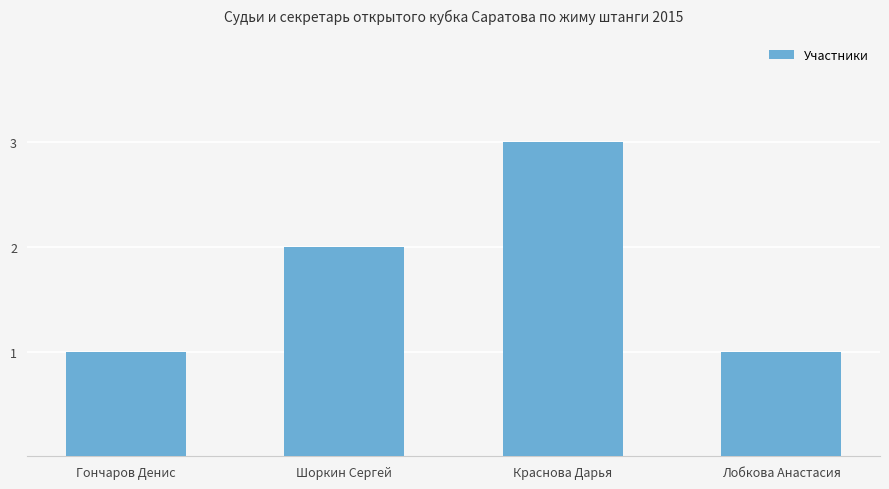

Reading right to left, extract all data points from this chart.

Лобкова Анастасия=1	Краснова Дарья=3	Шоркин Сергей=2	Гончаров Денис=1